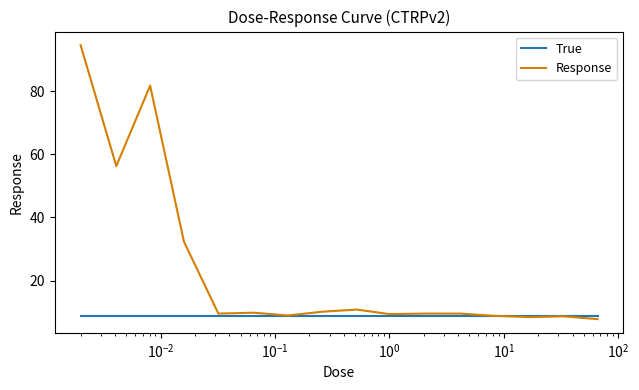

Which series has the largest range (max minus min)?

Response